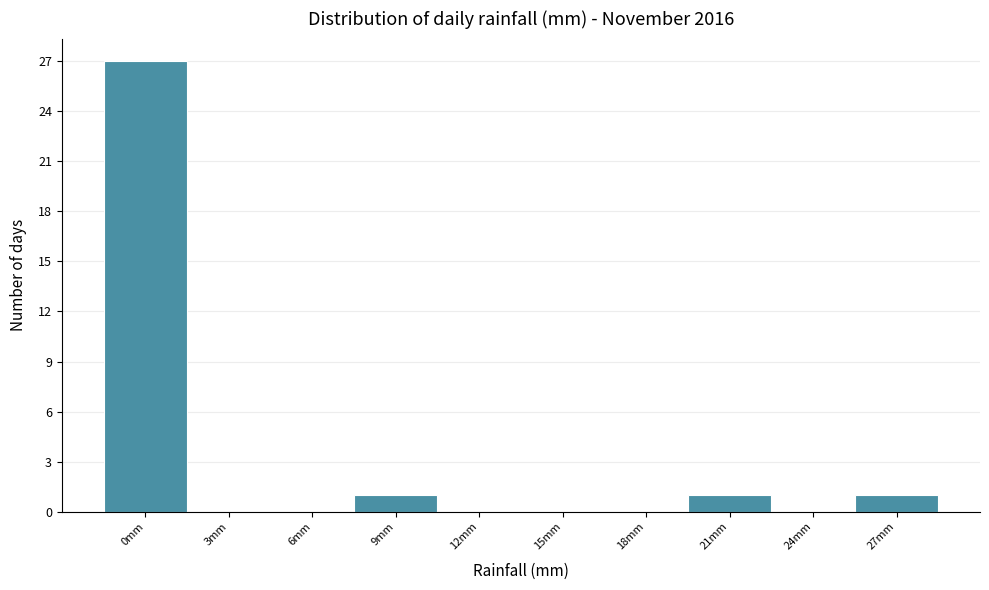

Reading right to left, transcribe all the data shown in this chart.

27mm=1	24mm=0	21mm=1	18mm=0	15mm=0	12mm=0	9mm=1	6mm=0	3mm=0	0mm=27